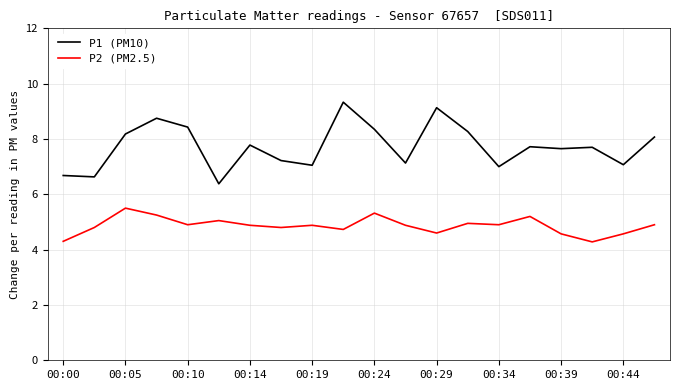

True or false: P1 (PM10) has more than 1 points higher than both neighbors.

True